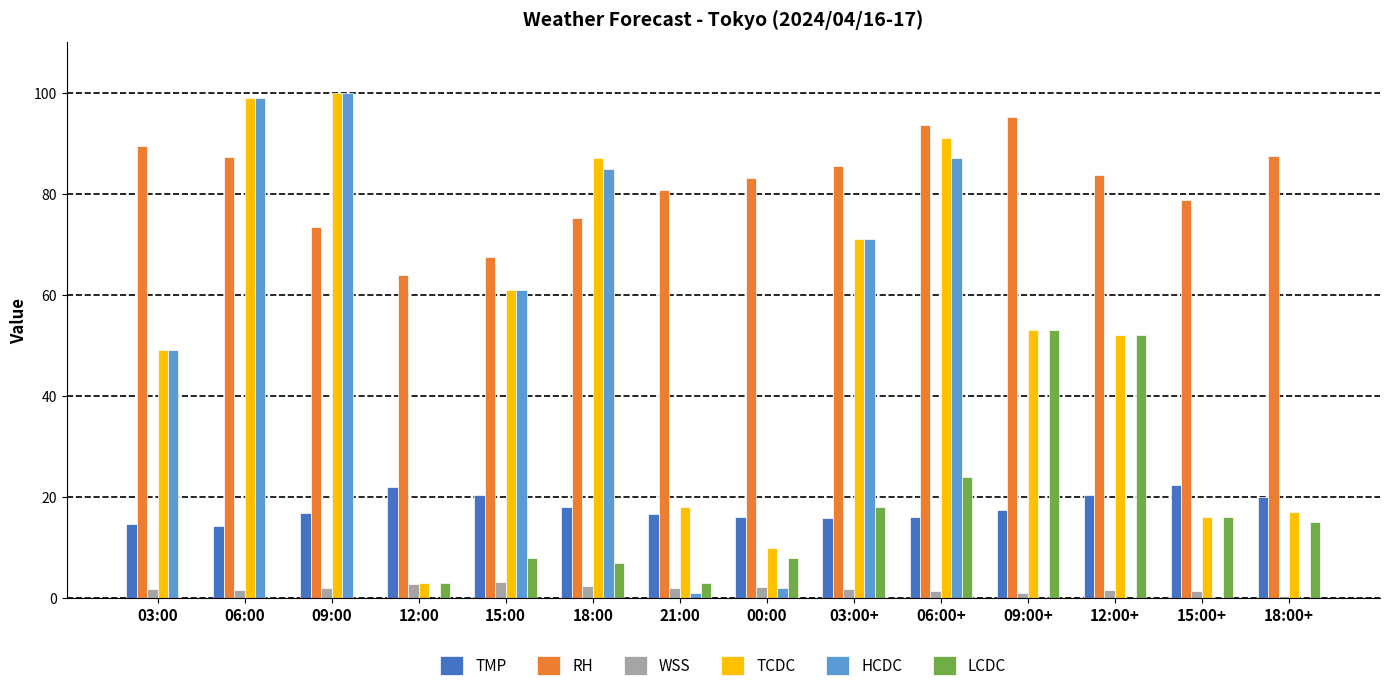

Is it true that TMP equals 16.9 at 09:00?

True